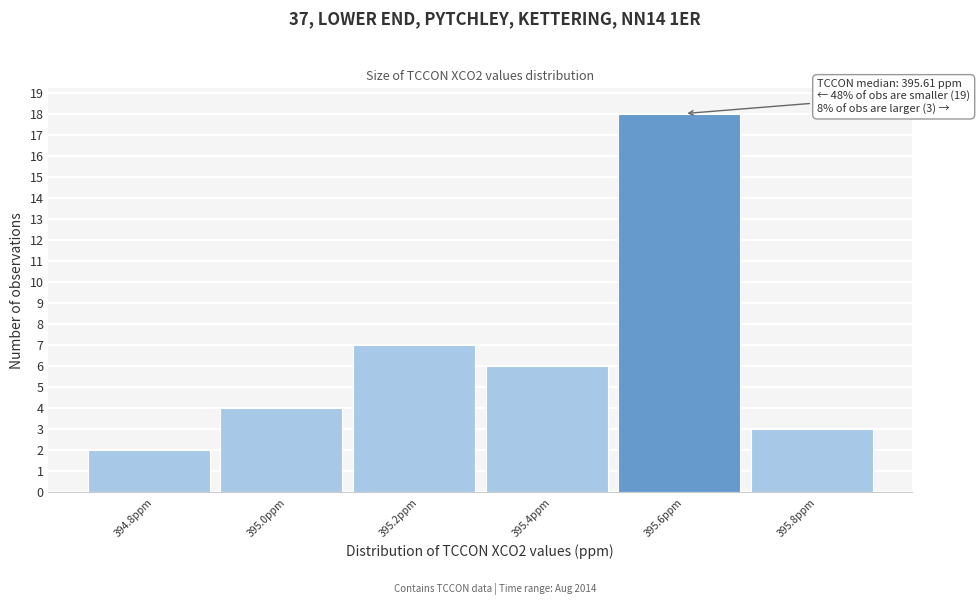

Reading left to right, what are all the values shown in this chart?

2	4	7	6	18	3